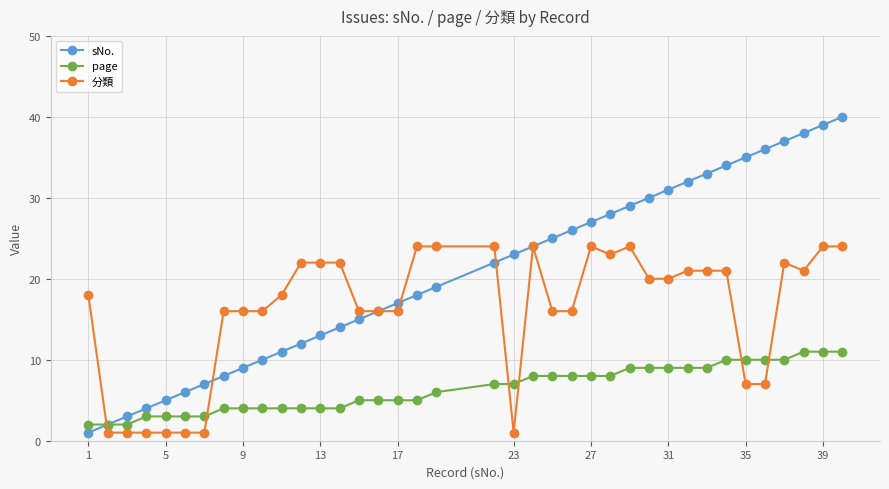

Reading left to right, transcribe all the data shown in this chart.

sNo.: 1	2	3	4	5	6	7	8	9	10	11	12	13	14	15	16	17	18	19	22	23	24	25	26	27	28	29	30	31	32	33	34	35	36	37	38	39	40
page: 2	2	2	3	3	3	3	4	4	4	4	4	4	4	5	5	5	5	6	7	7	8	8	8	8	8	9	9	9	9	9	10	10	10	10	11	11	11
分類: 18	1	1	1	1	1	1	16	16	16	18	22	22	22	16	16	16	24	24	24	1	24	16	16	24	23	24	20	20	21	21	21	7	7	22	21	24	24